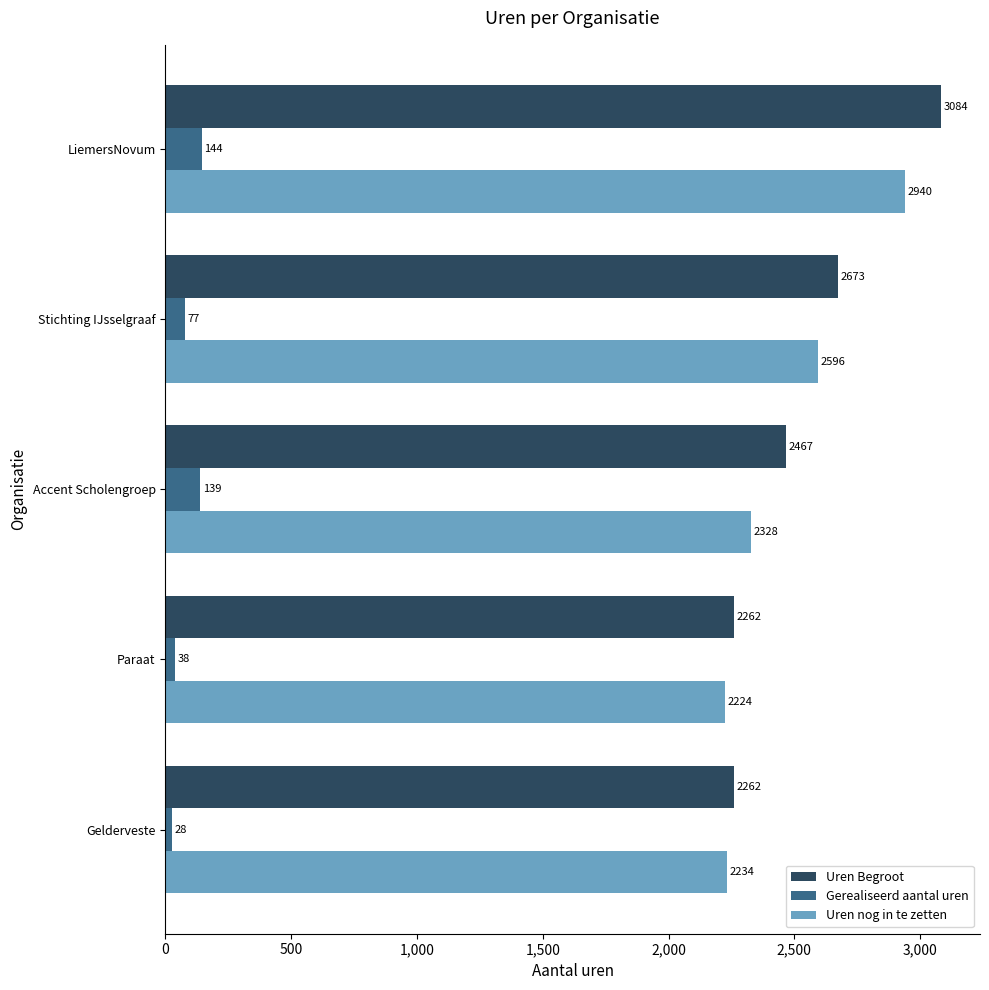

Read the Gerealiseerd aantal uren value at Stichting IJsselgraaf.

77